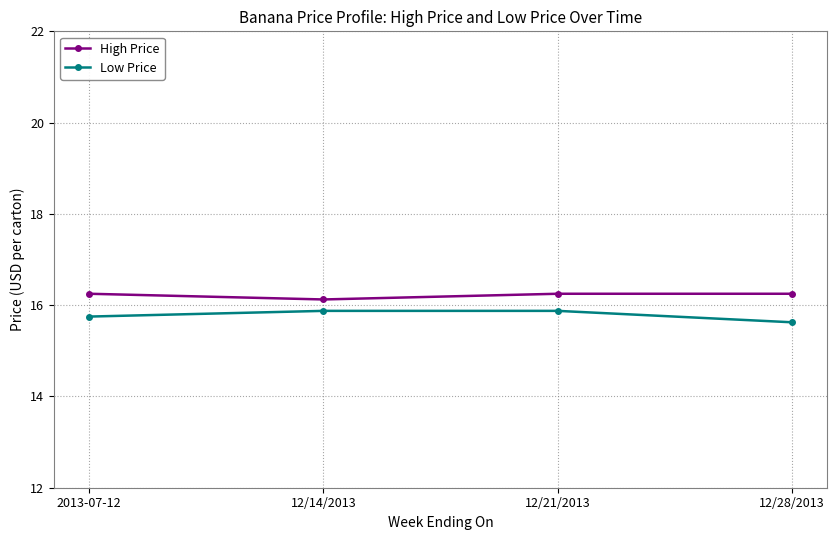

Which category has the lowest value across all series?

12/28/2013